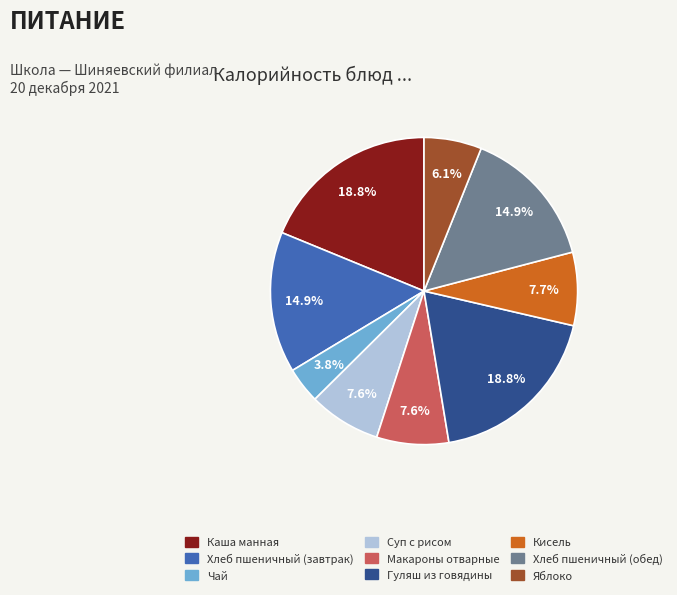

What percentage is NOT represented by Гуляш из говядины?

81.2%